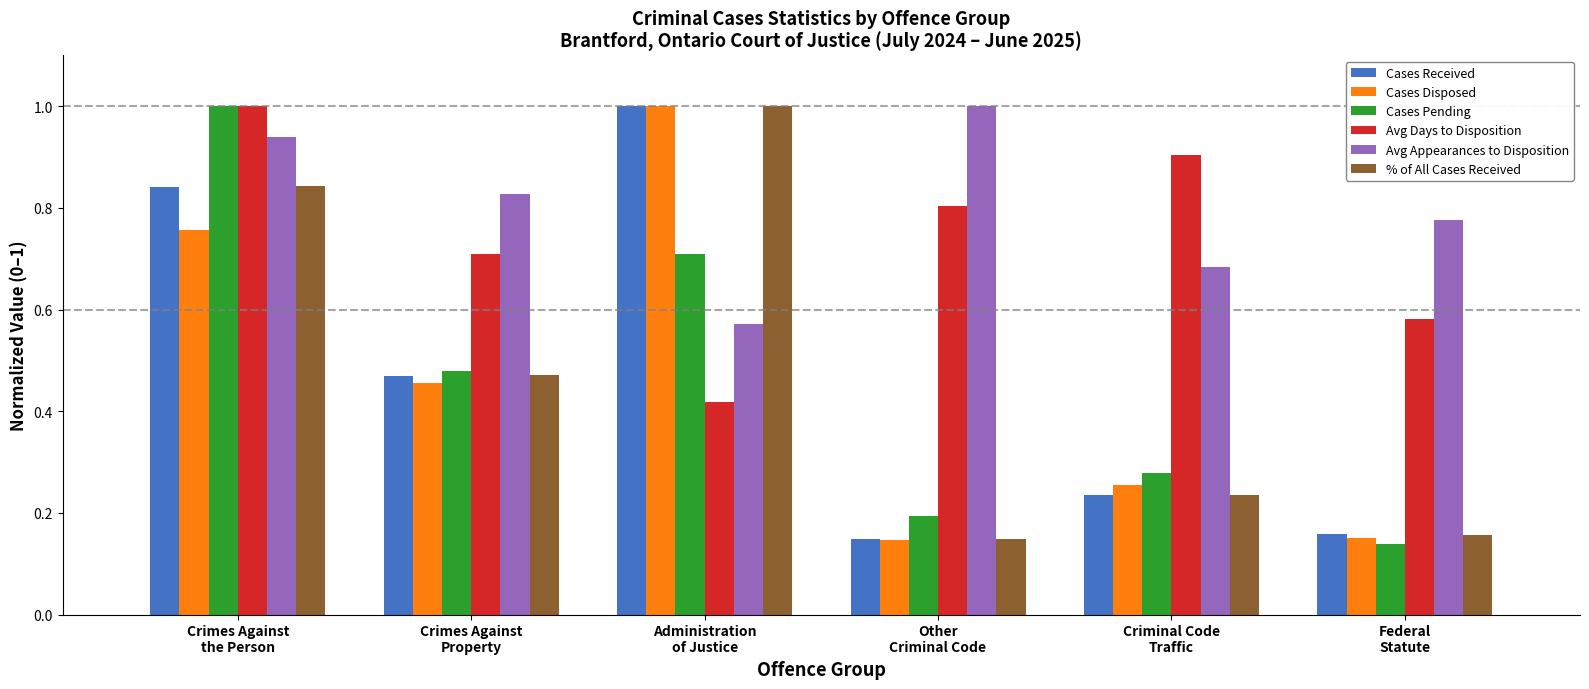

Rank the categories by Avg Days to Disposition value from lowest to highest.

Administration
of Justice, Federal
Statute, Crimes Against
Property, Other
Criminal Code, Criminal Code
Traffic, Crimes Against
the Person